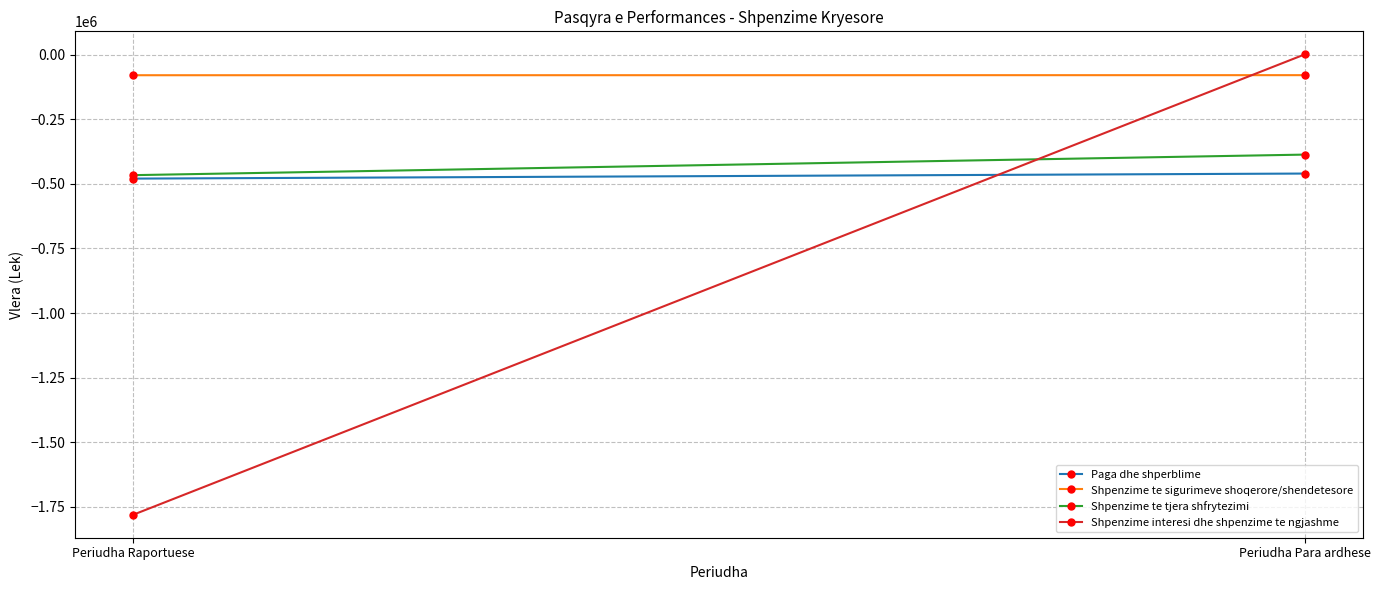

The value of Paga dhe shperblime at Periudha Para ardhese is -256855. True or false?

False